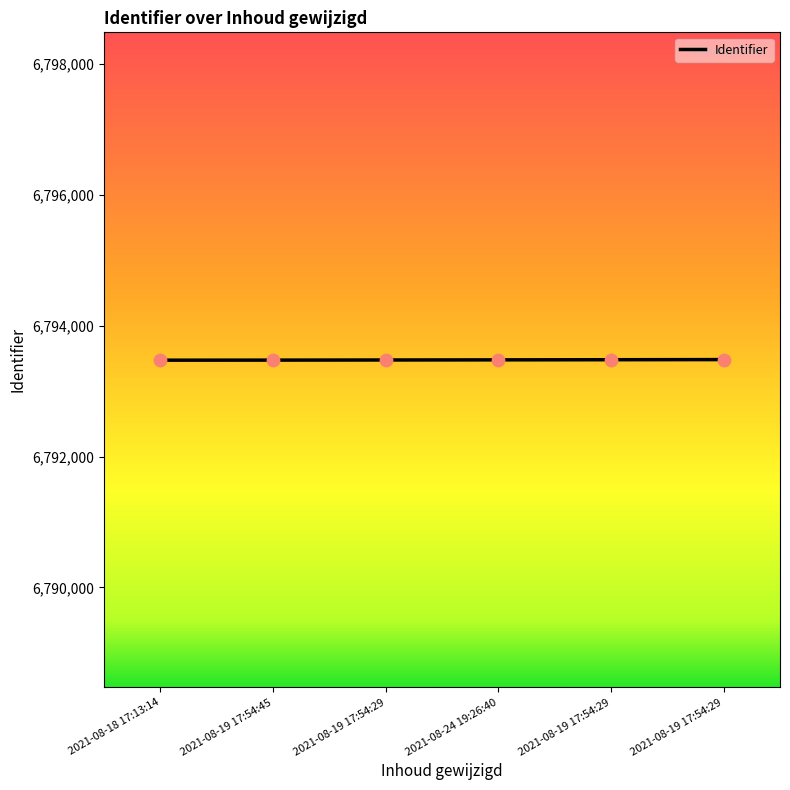

Between 2021-08-19 17:54:29 and 2021-08-19 17:54:45, which is larger?

2021-08-19 17:54:29